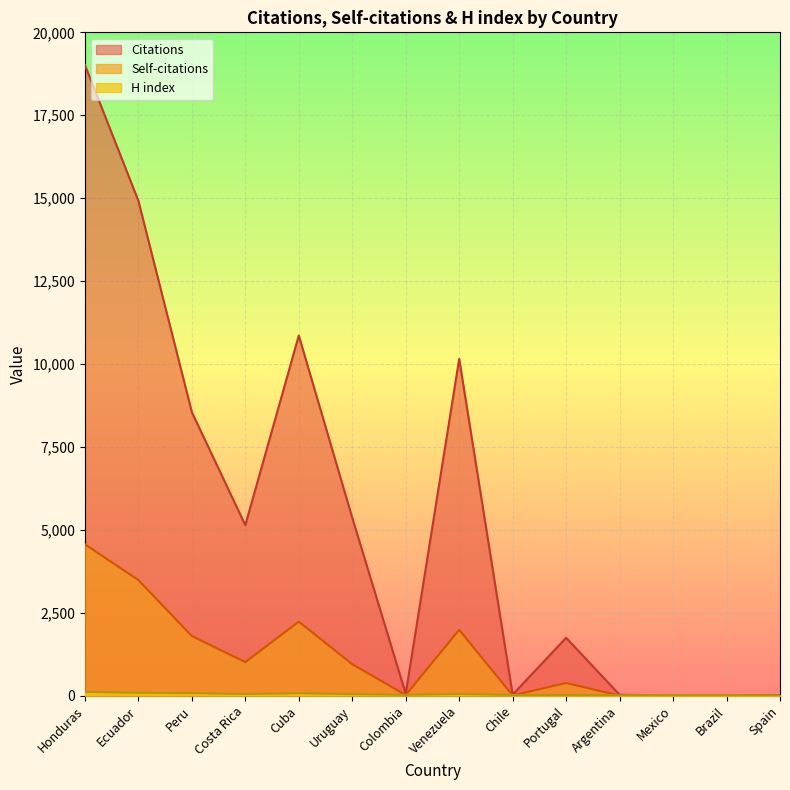

What is the greatest value displayed?

19015